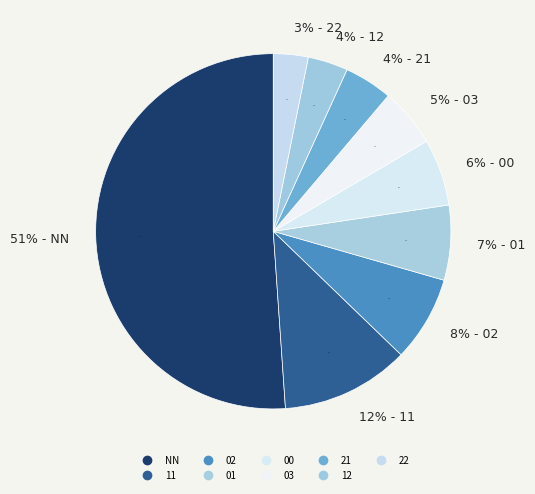

The 21 slice represents 13% of the pie. True or false?

False